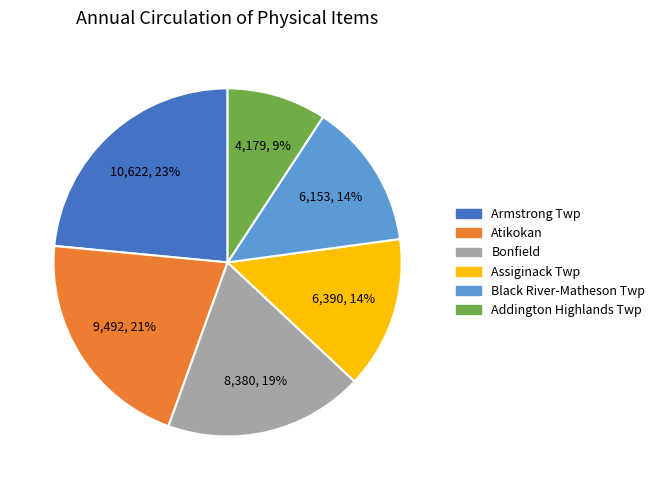

To the nearest percent, what portion does Assiginack Twp represent?

14%